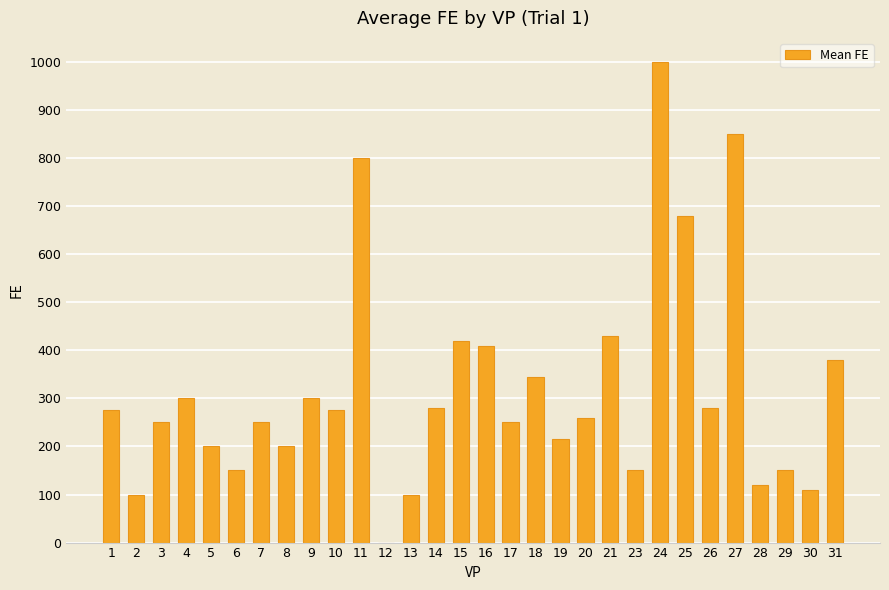

What is the change in value from 14 to 16?

+130